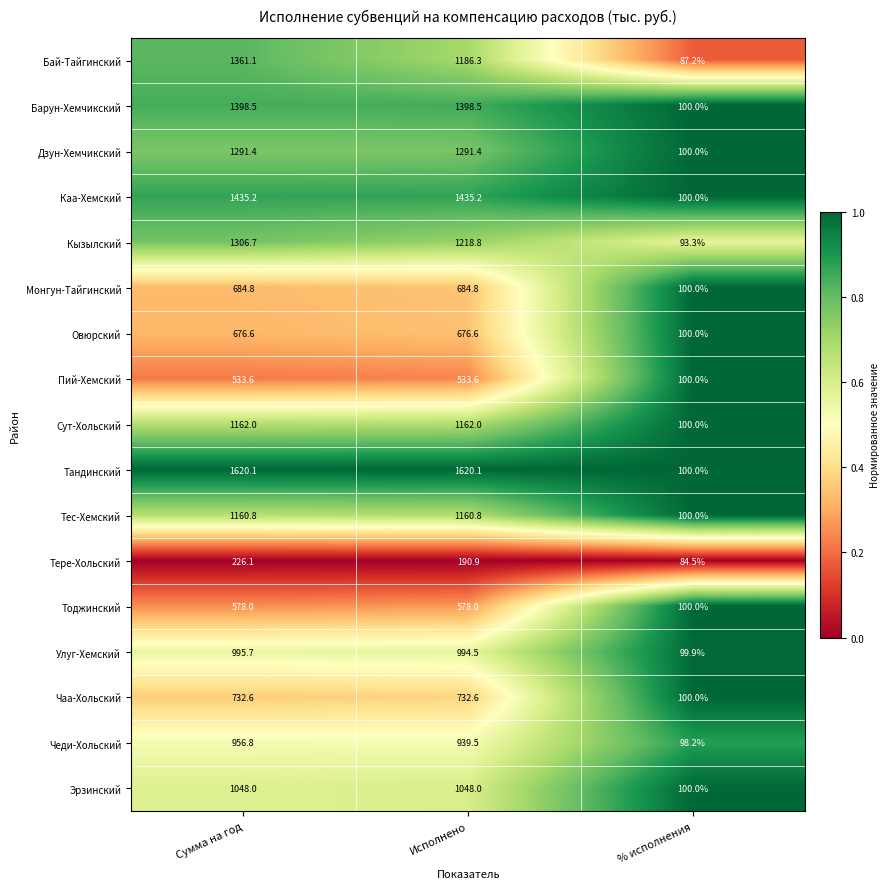

What is the lowest value of the Эрзинский series?

100.0